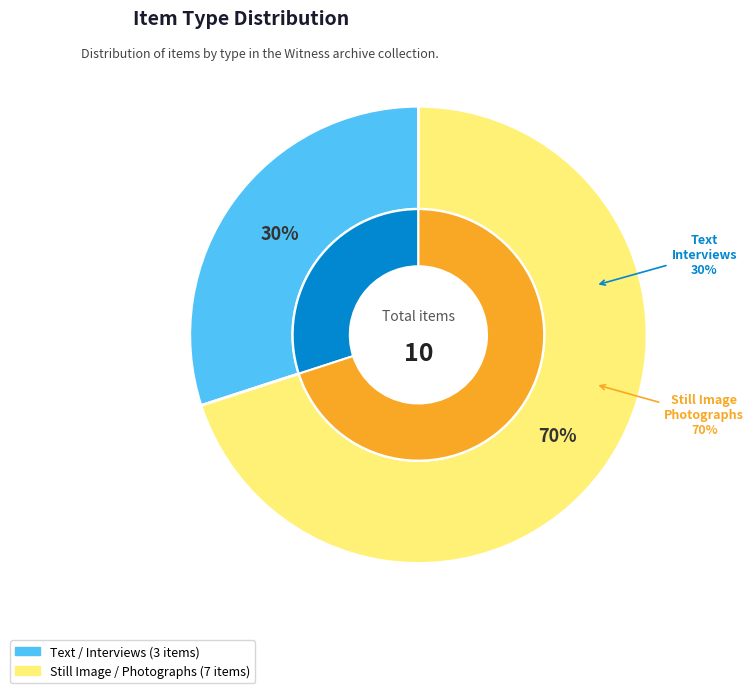

Is it true that Text / Interviews is 14% of the pie?

False